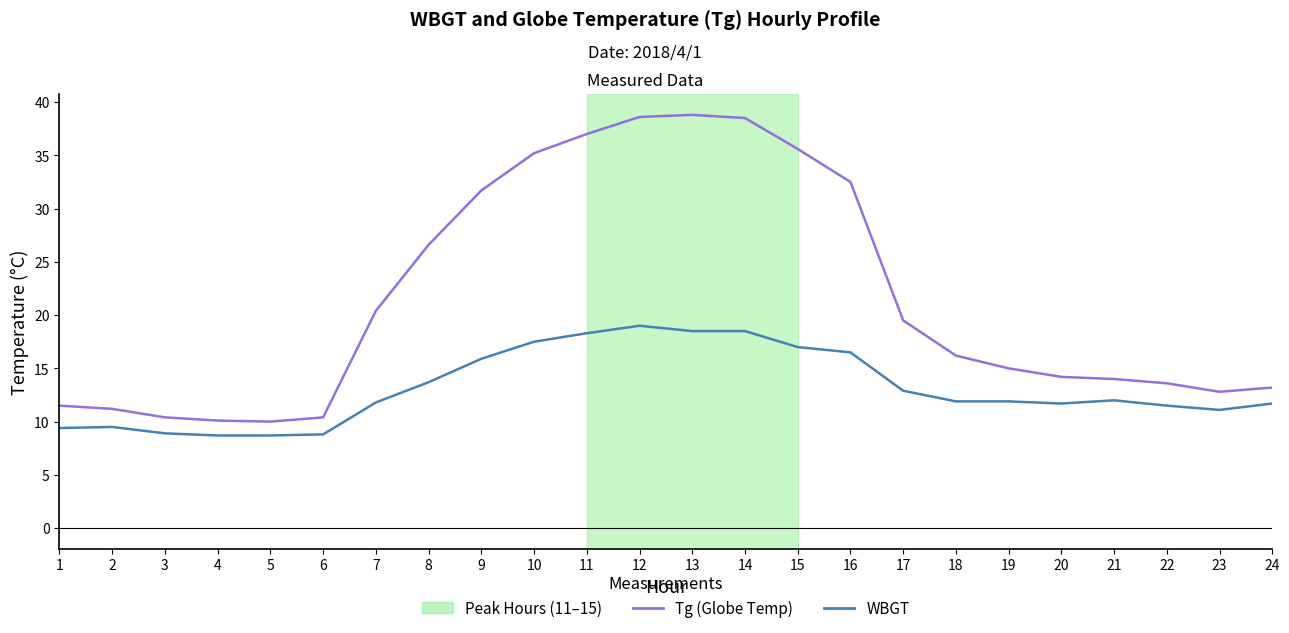

How many lines are shown in the chart?

2